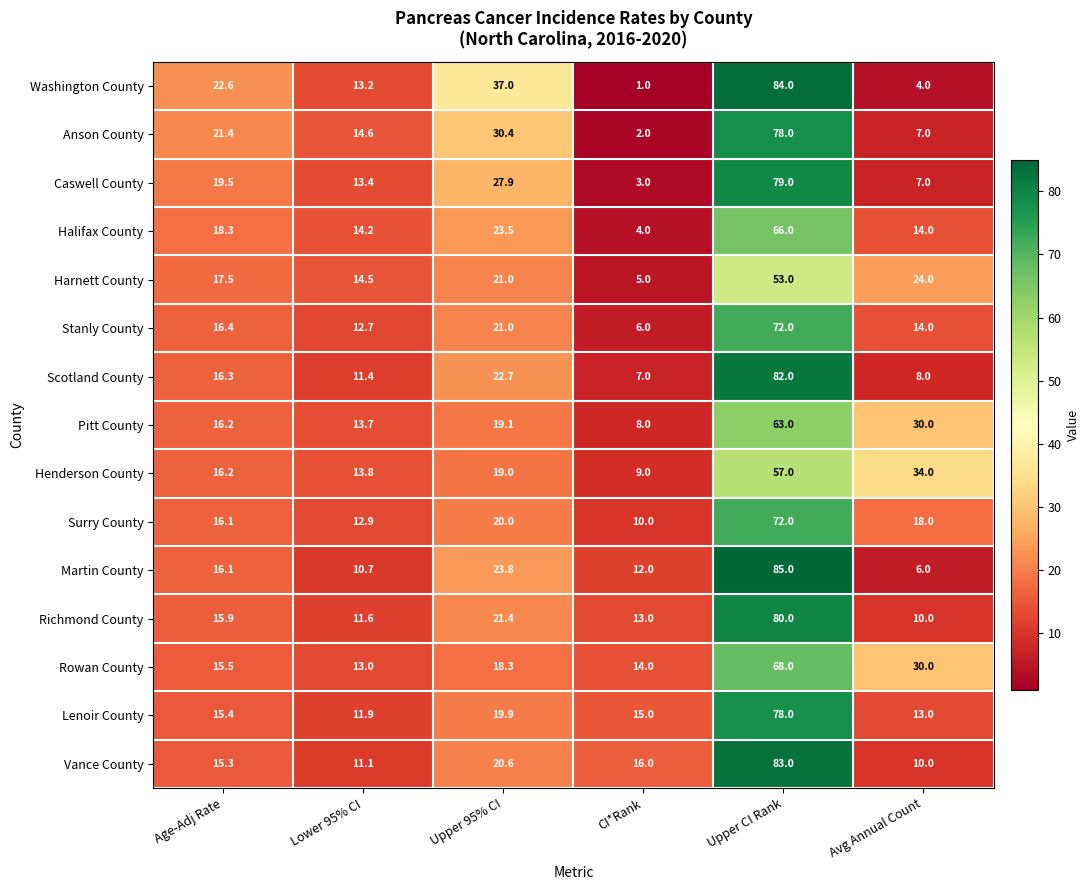

What is the difference between the highest and lowest values at Lower 95% CI?

3.9